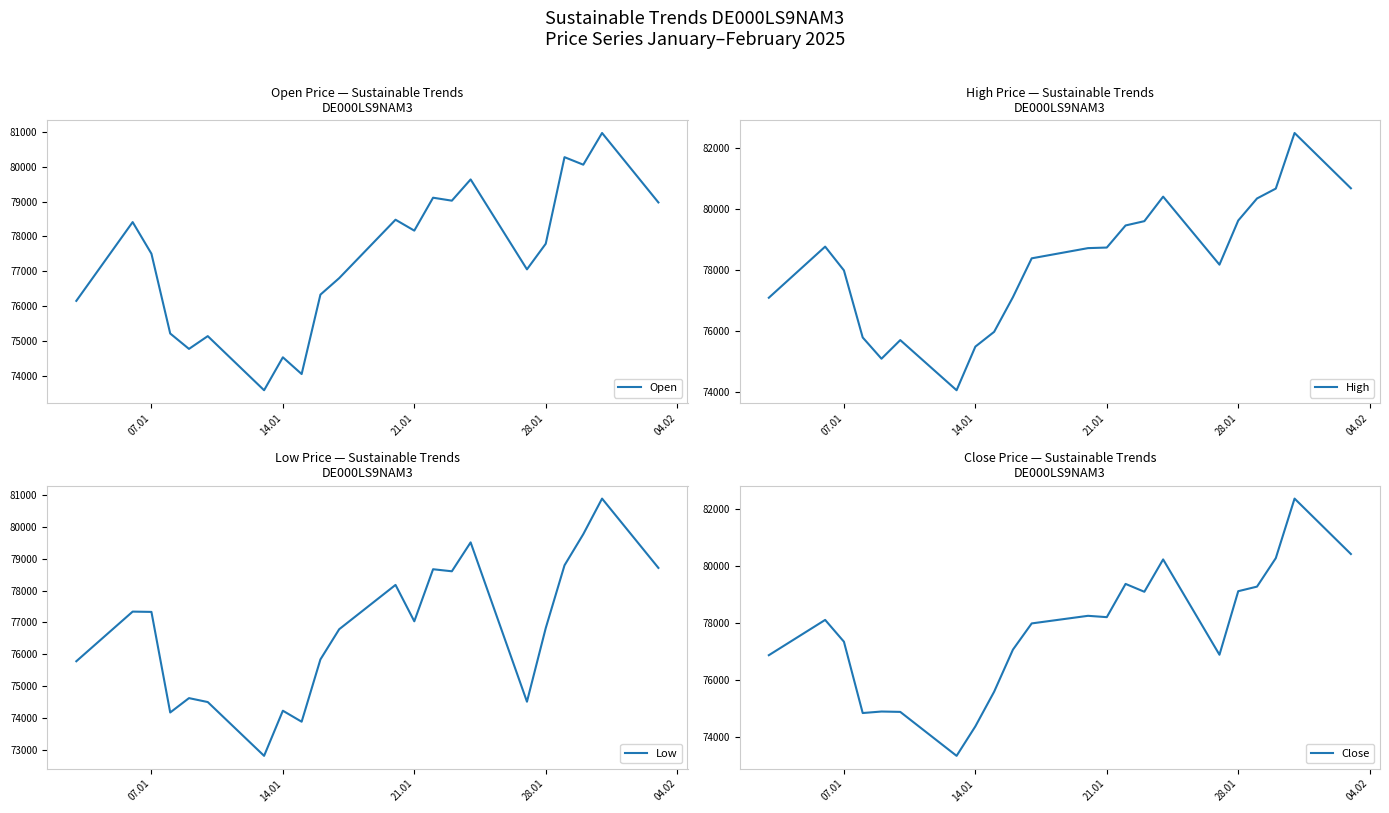

How many interior local valleys does the Low series have?

6